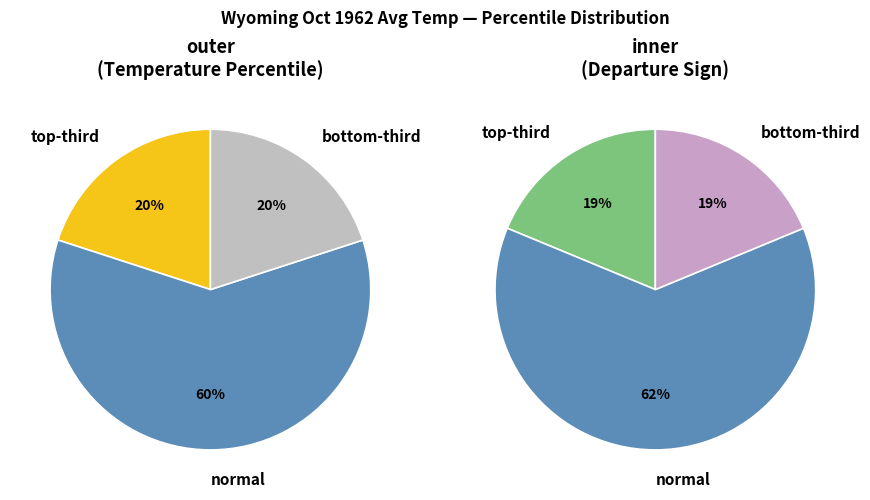

Rank the categories by value from lowest to highest.

top-third, bottom-third, normal